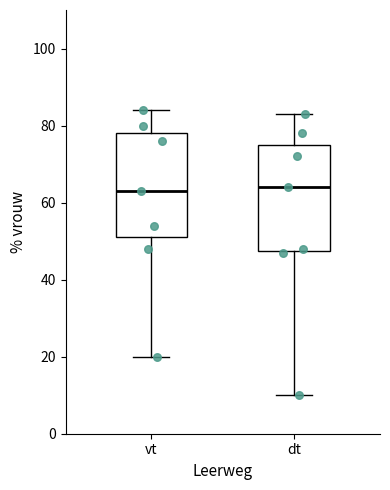

Reading left to right, transcribe this box plot: for each box, give where its median line is, the range the box spans, and where its two whiskers end, as read against the y-axis. The values are not printed on the chart, so give them approximately, as read against the axis.

vt: median 64, box 52 to 78, whiskers 20 to 84
dt: median 64, box 48 to 76, whiskers 10 to 84